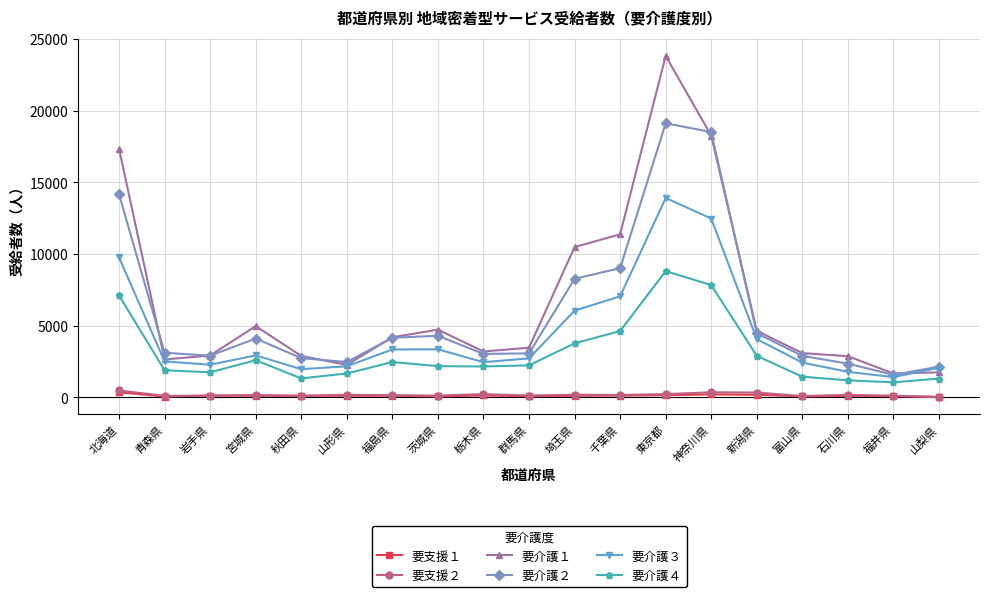

What is the highest value of the 要介護４ series?

8804